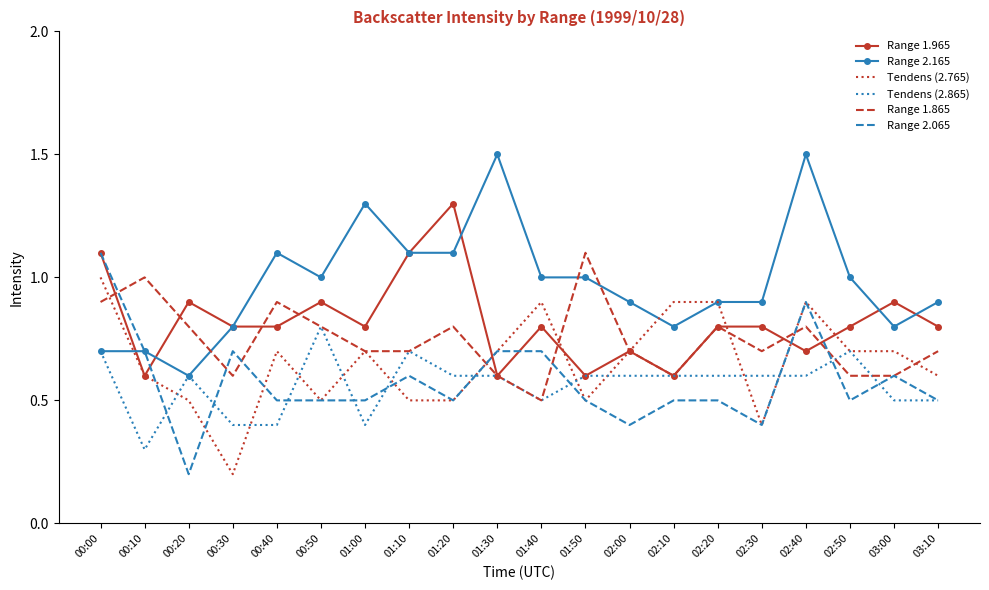

Count the Range 2.065 values in the range 0 to 1.

19